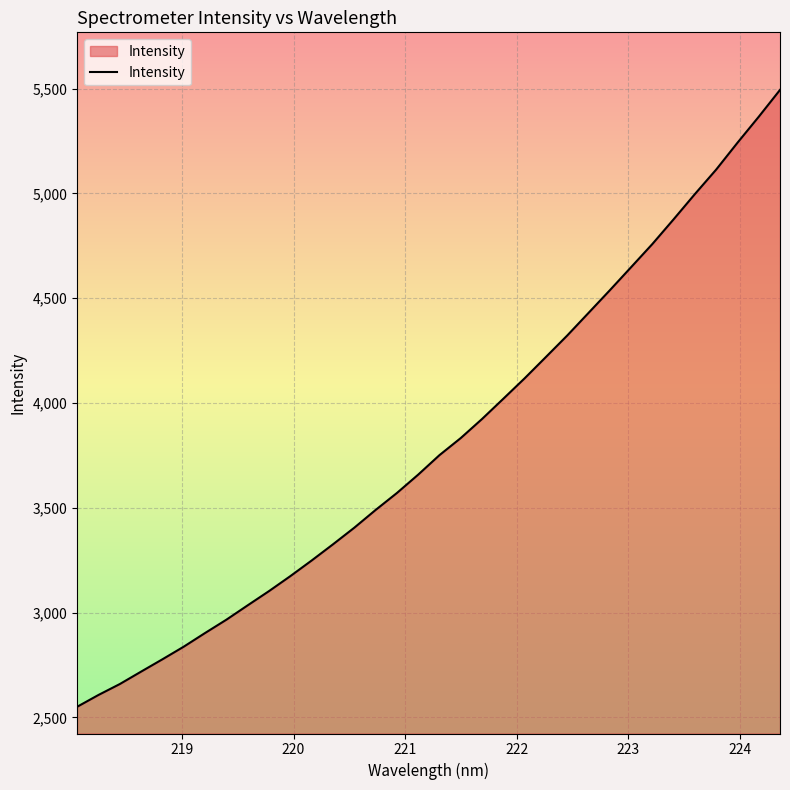

What is the difference between the maximum and second lowest values?

2886.8